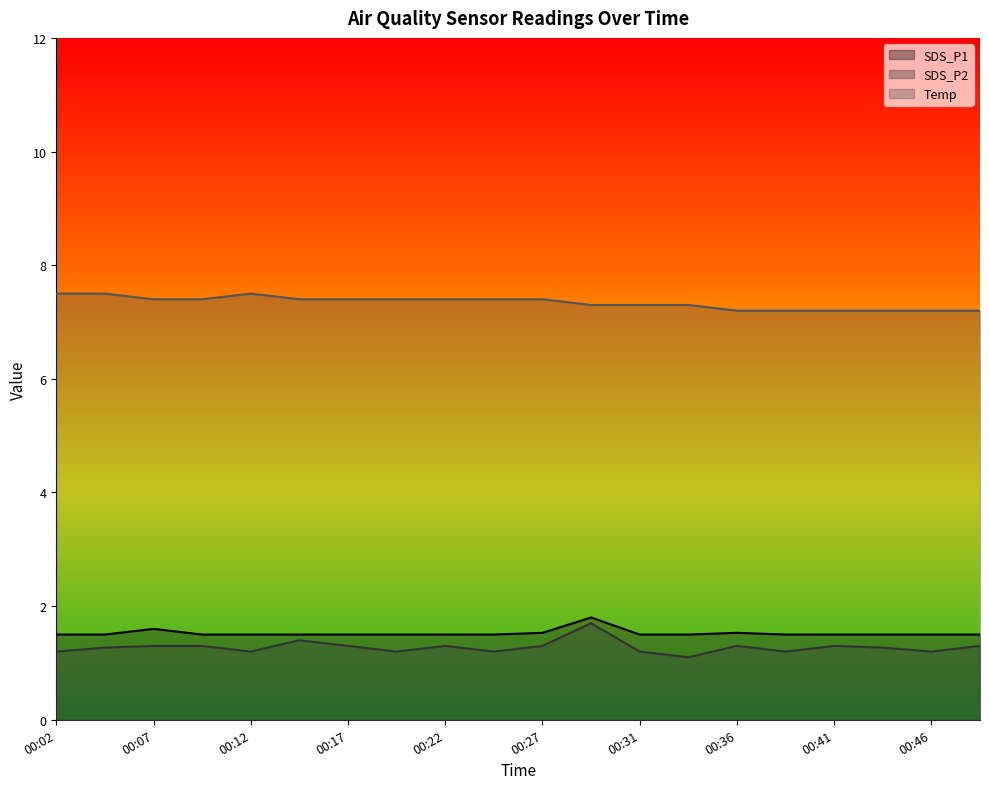

True or false: Temp has a value of 2.5 at 00:41.

False